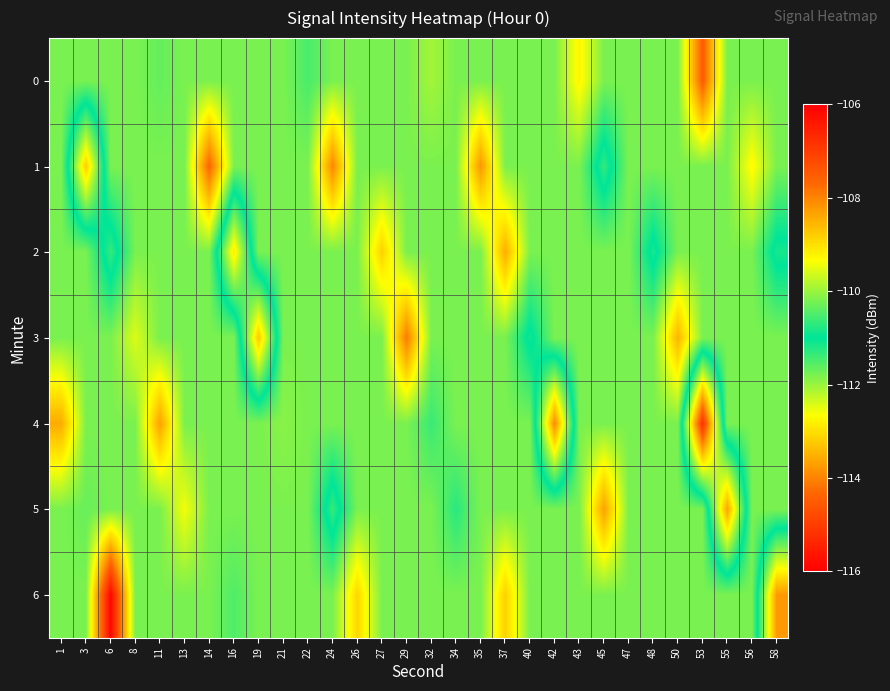

Which series has the largest range (max minus min)?

6